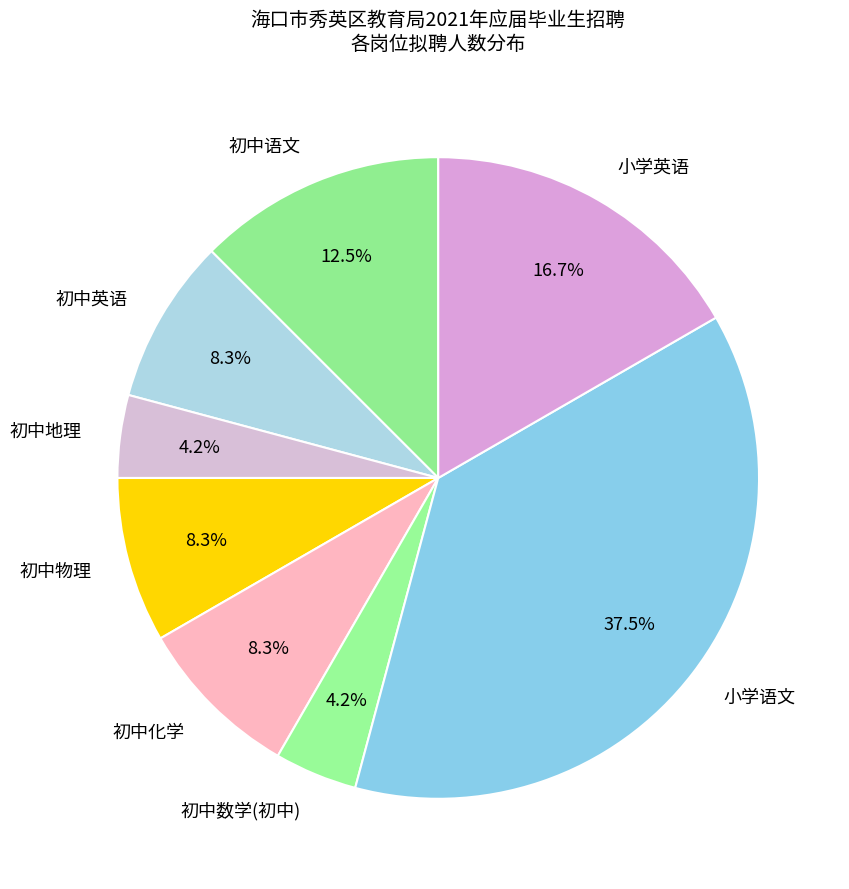

How many slices are in this pie chart?

8